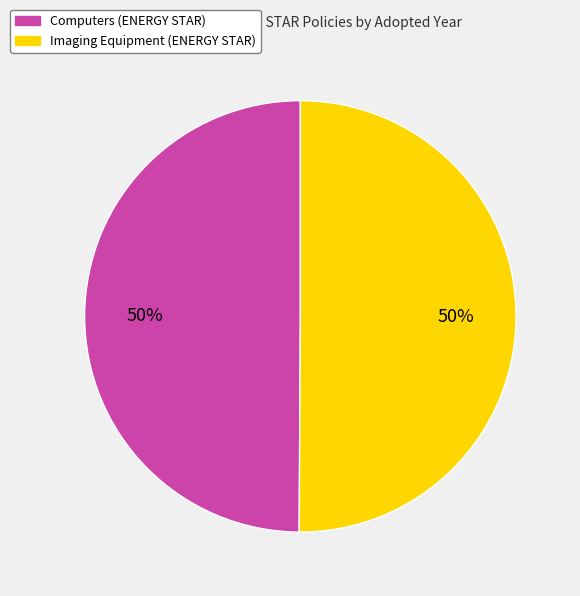

How many slices are in this pie chart?

2